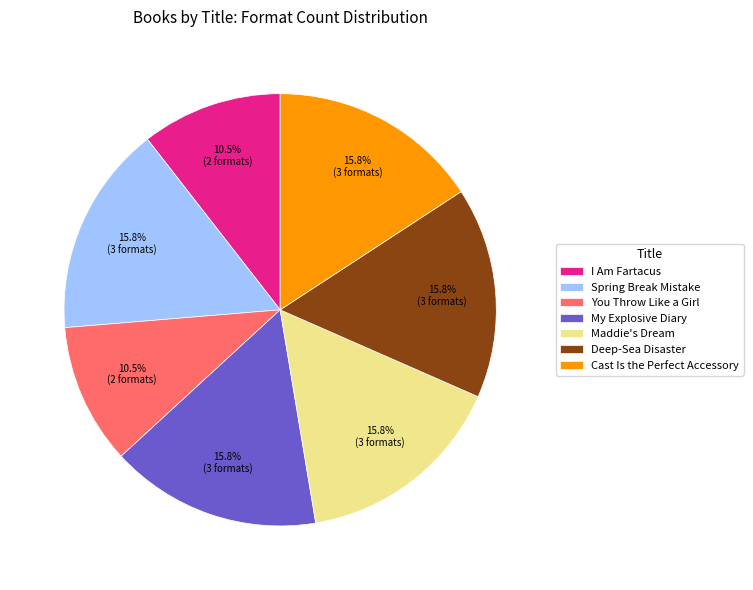

Combined, do Spring Break Mistake and My Explosive Diary account for over 50%?

No